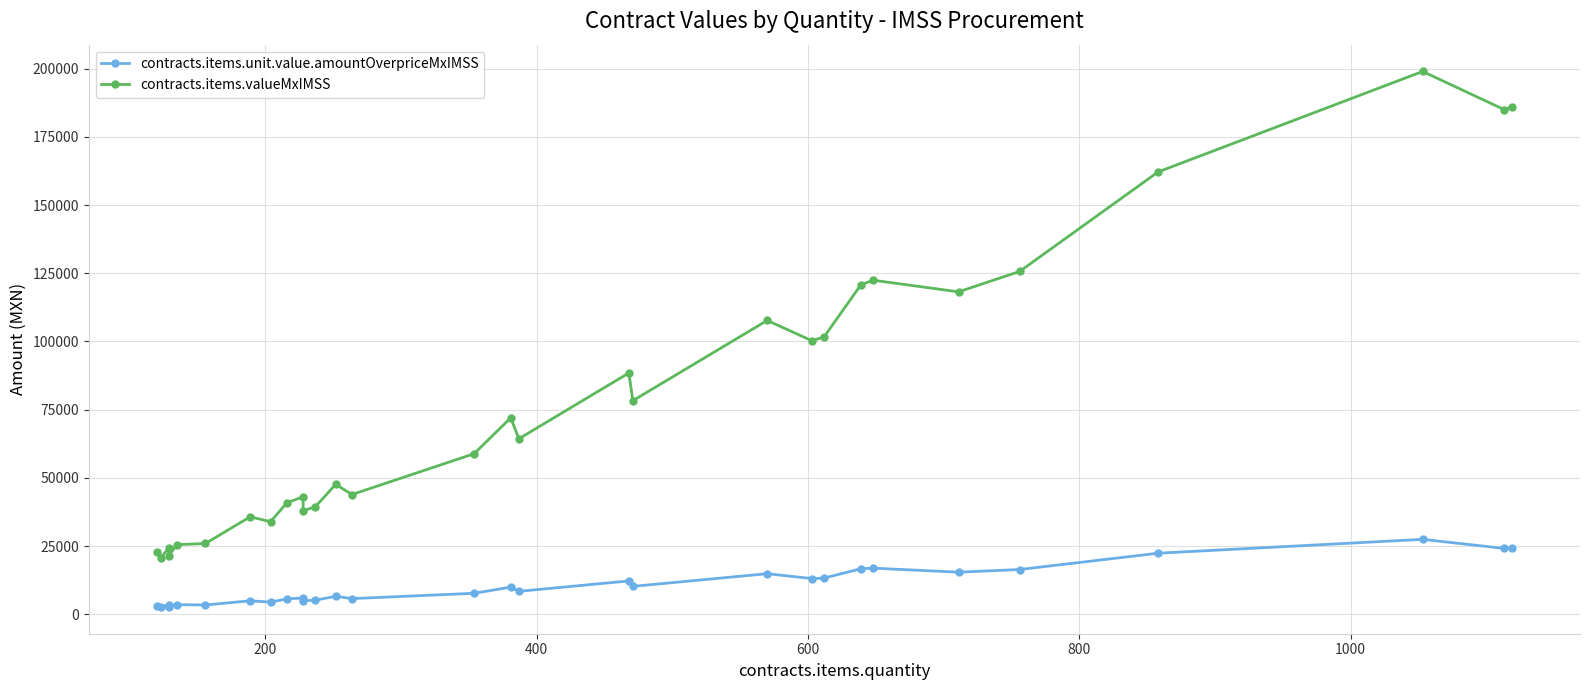

Which series has the largest range (max minus min)?

contracts.items.valueMxIMSS